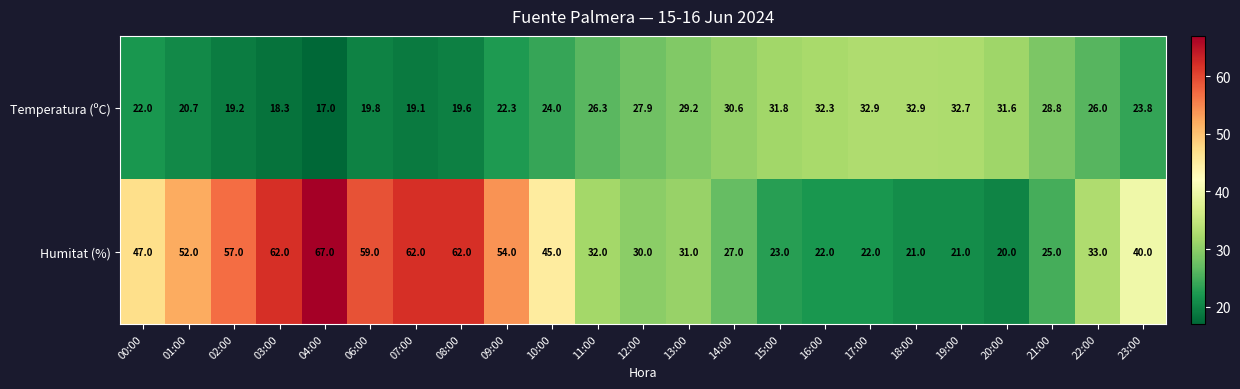

What is the maximum value for Humitat (%)?

67.0